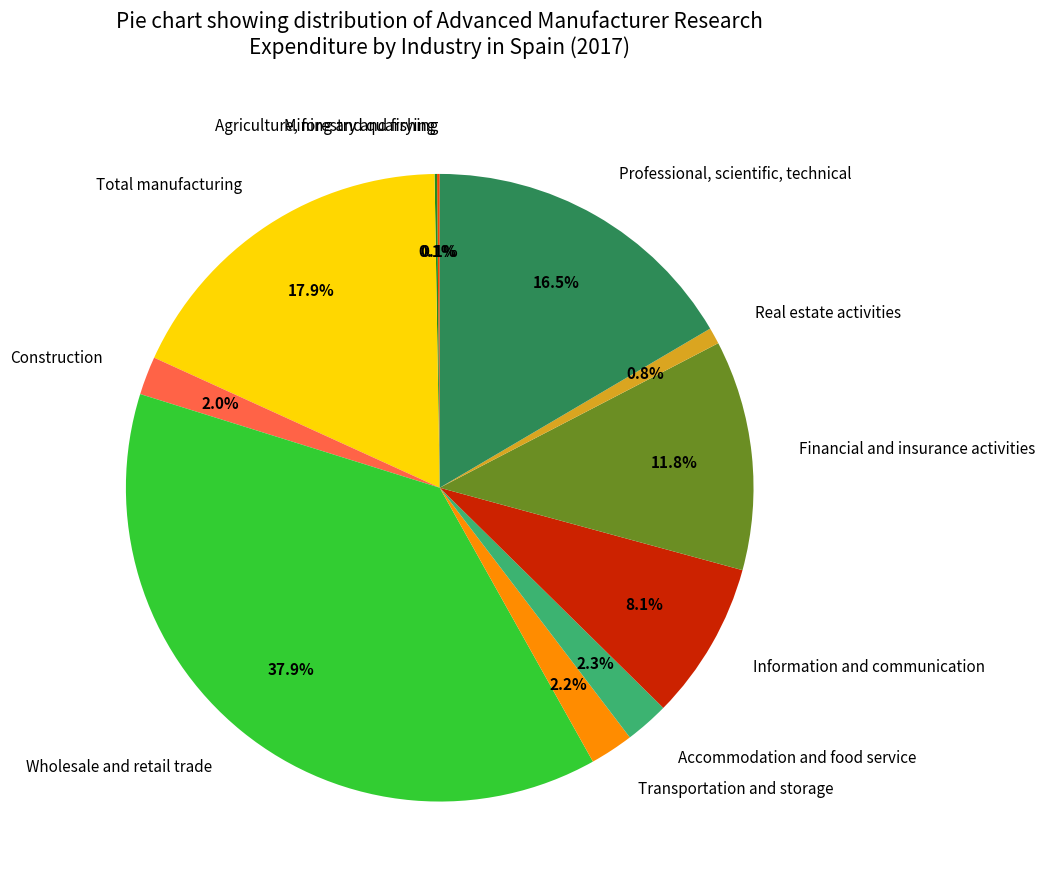

To the nearest percent, what is the difference between the largest and smallest slice percentages?

38%